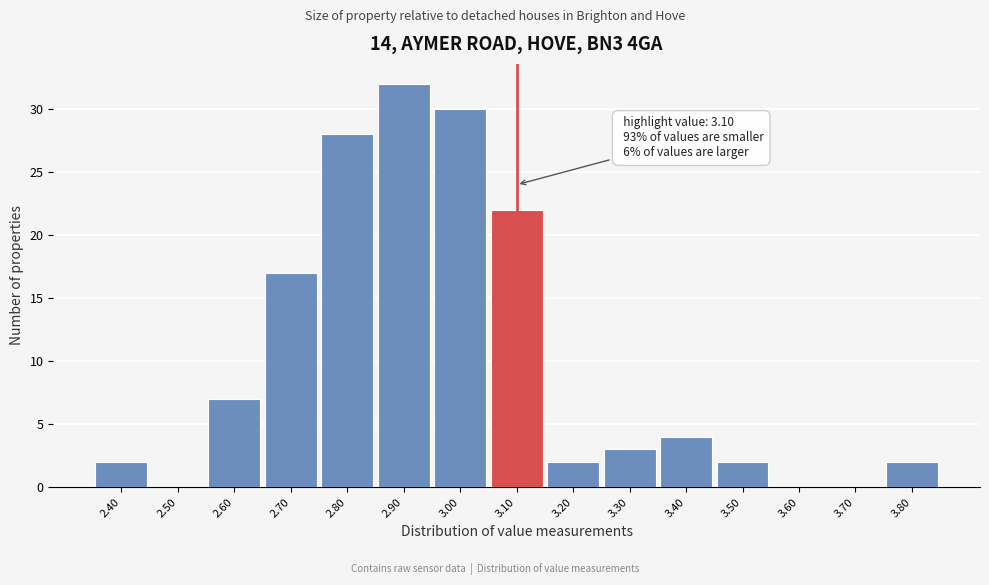

Reading left to right, transcribe all the data shown in this chart.

2.40=2	2.50=0	2.60=7	2.70=17	2.80=28	2.90=32	3.00=30	3.10=22	3.20=2	3.30=3	3.40=4	3.50=2	3.60=0	3.70=0	3.80=2